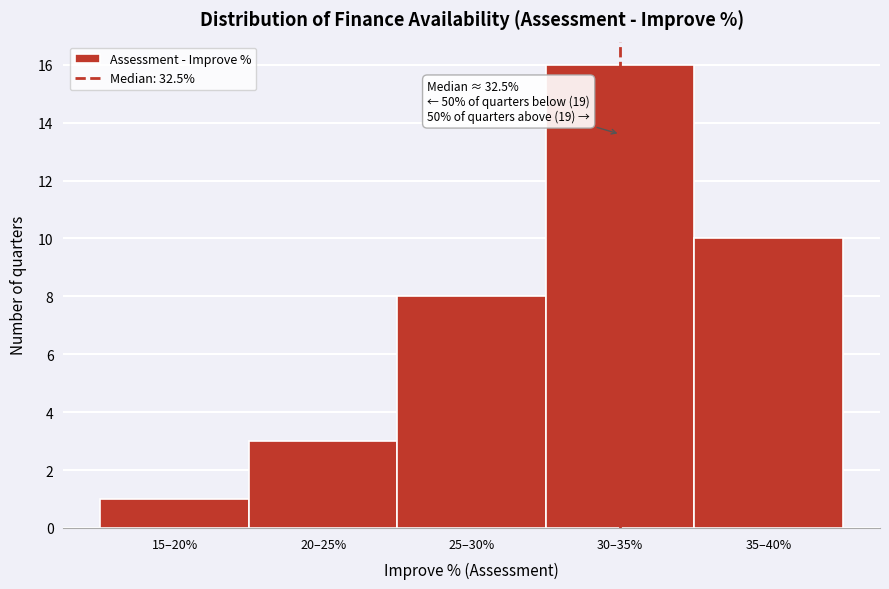

Reading left to right, what are all the values shown in this chart?

1	3	8	16	10